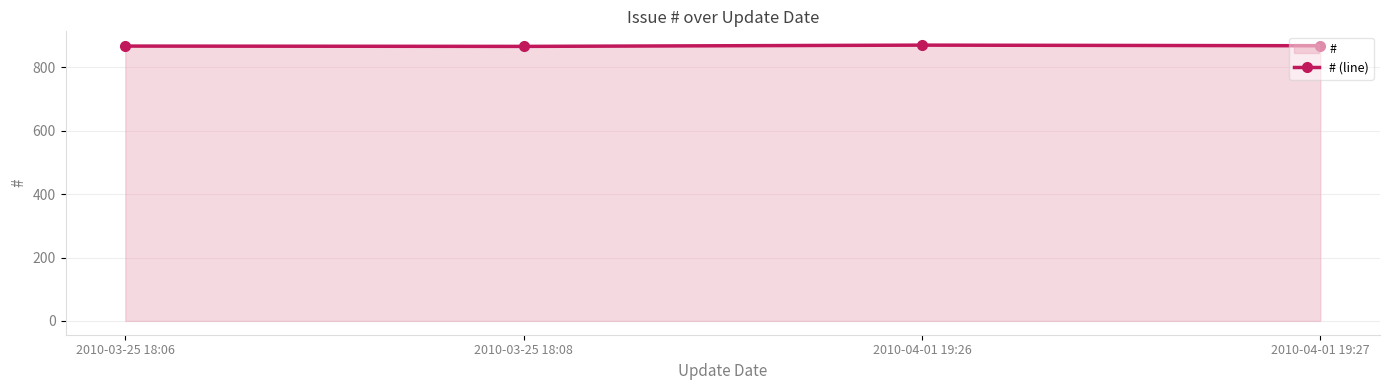

List the labels in order of value, largest first.

2010-04-01 19:26, 2010-04-01 19:27, 2010-03-25 18:06, 2010-03-25 18:08